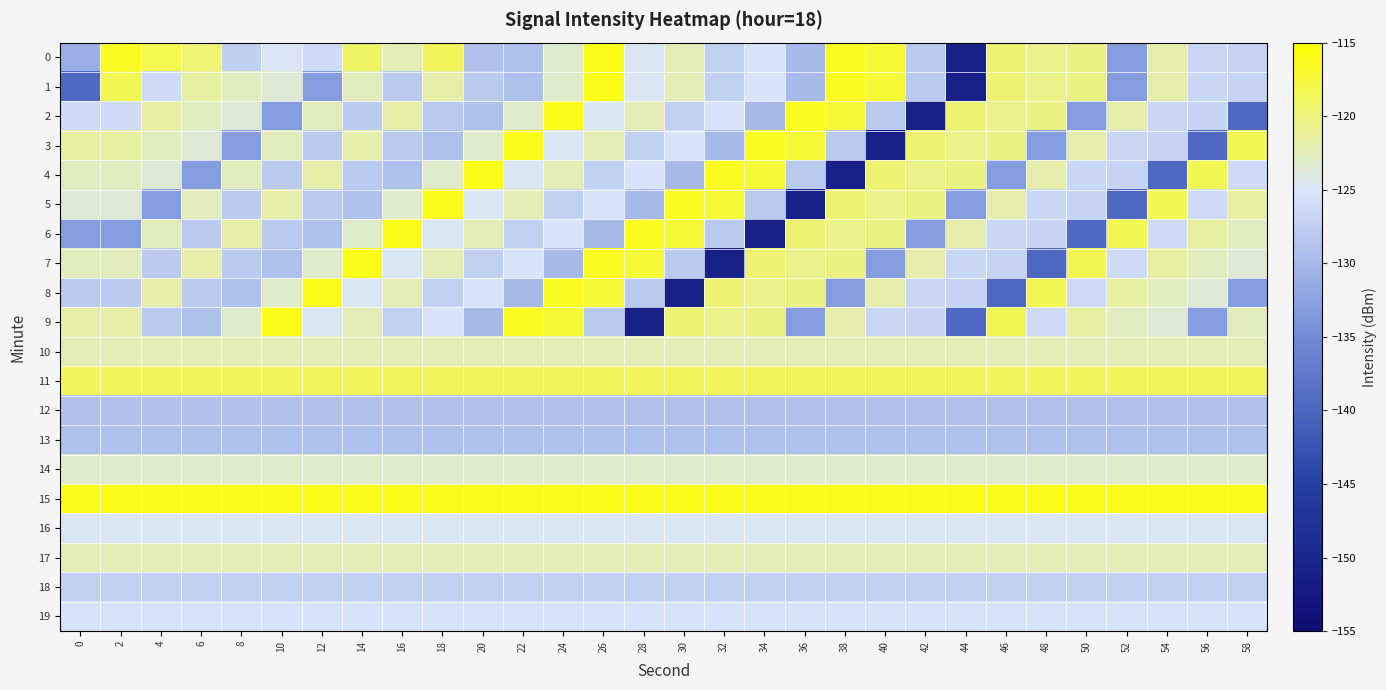

At 48, list the series in order from largest to smallest.

15, 8, 11, 2, 0, 1, 4, 17, 10, 14, 16, 19, 9, 5, 6, 18, 12, 13, 3, 7